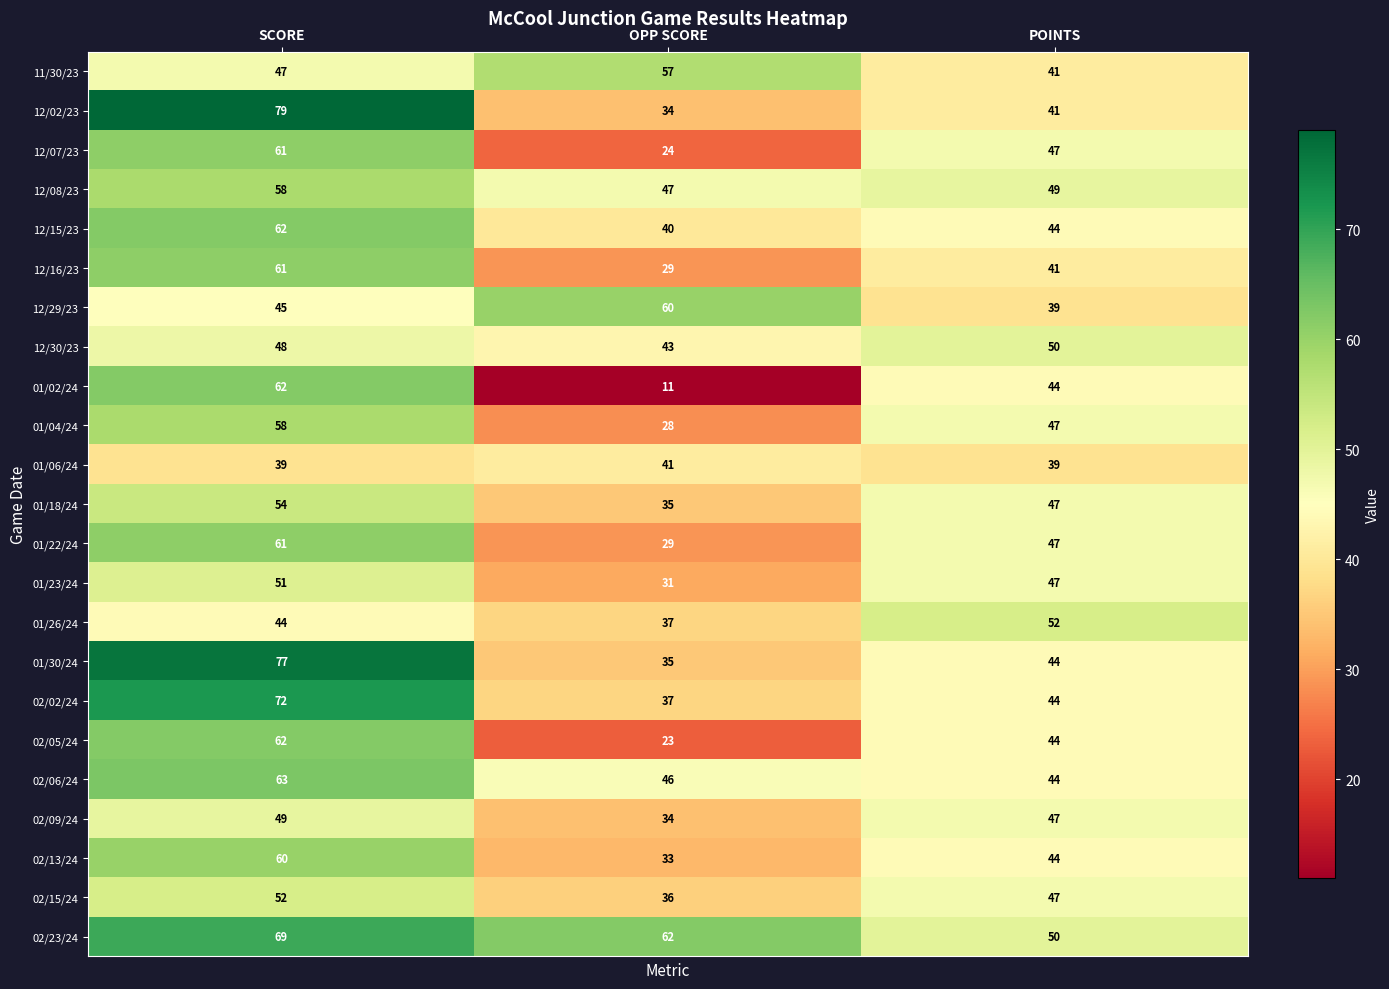

At how many categories does at least one series exceed 27?

3